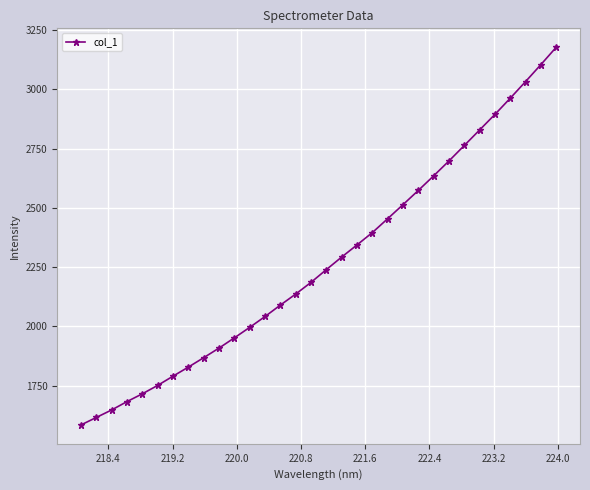

What is the value of the 14th point from the left?

2089.9